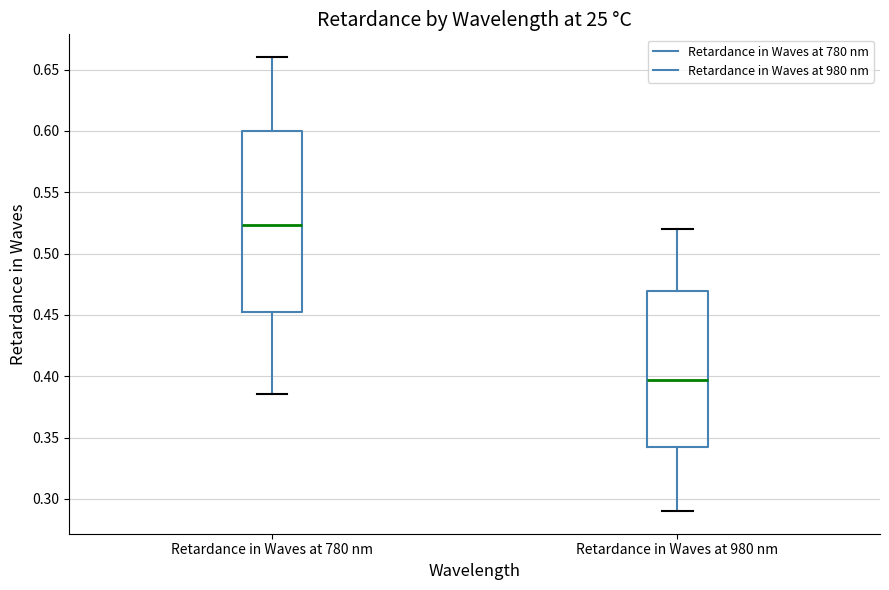

Which box's median line is the highest?

Retardance in Waves at 780 nm